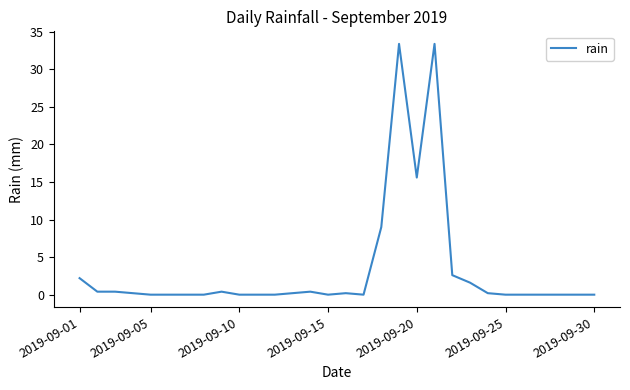

What is the maximum value shown in the chart?

33.4